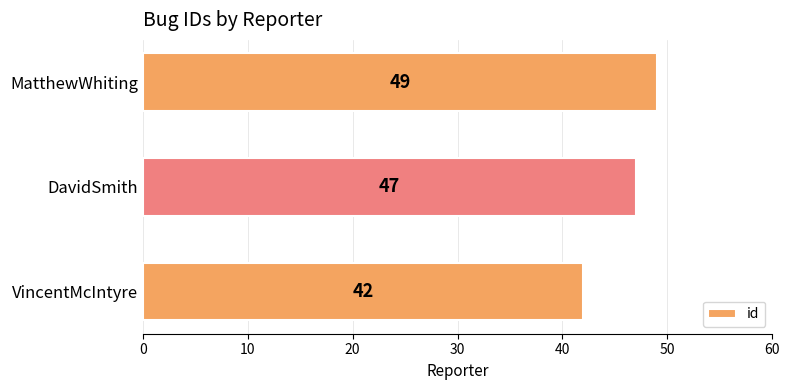

Is it true that the value at DavidSmith is 21?

False